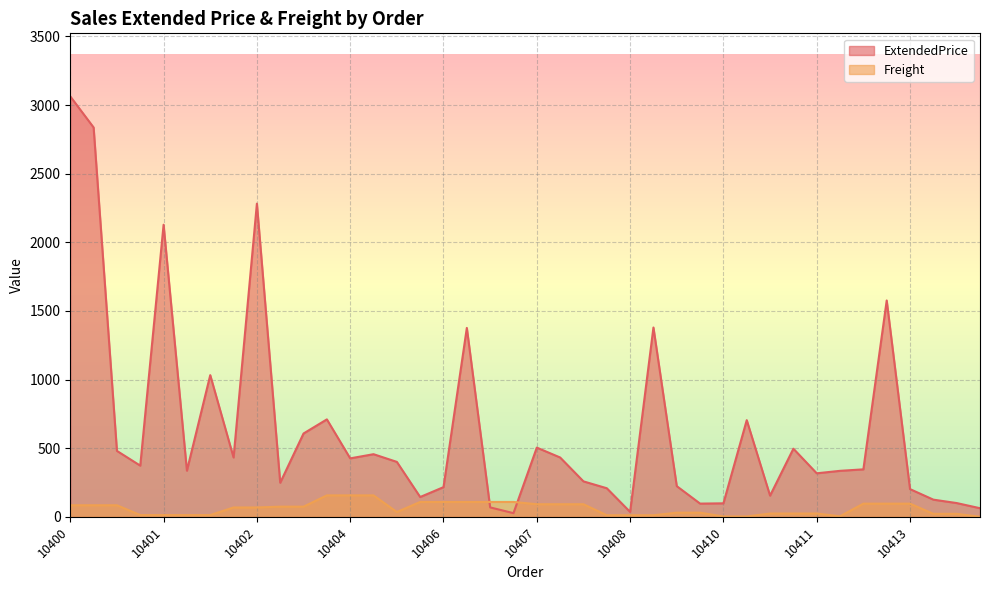

How many interior local valleys does the Freight series have?

2